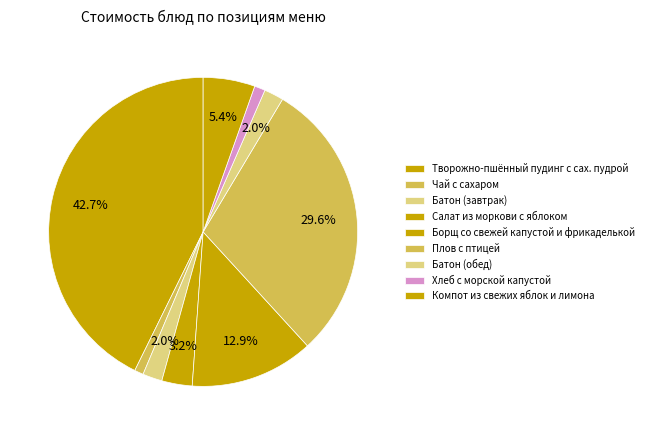

To the nearest percent, what is the difference between the Салат из моркови с яблоком and Чай с сахаром slice percentages?

2%